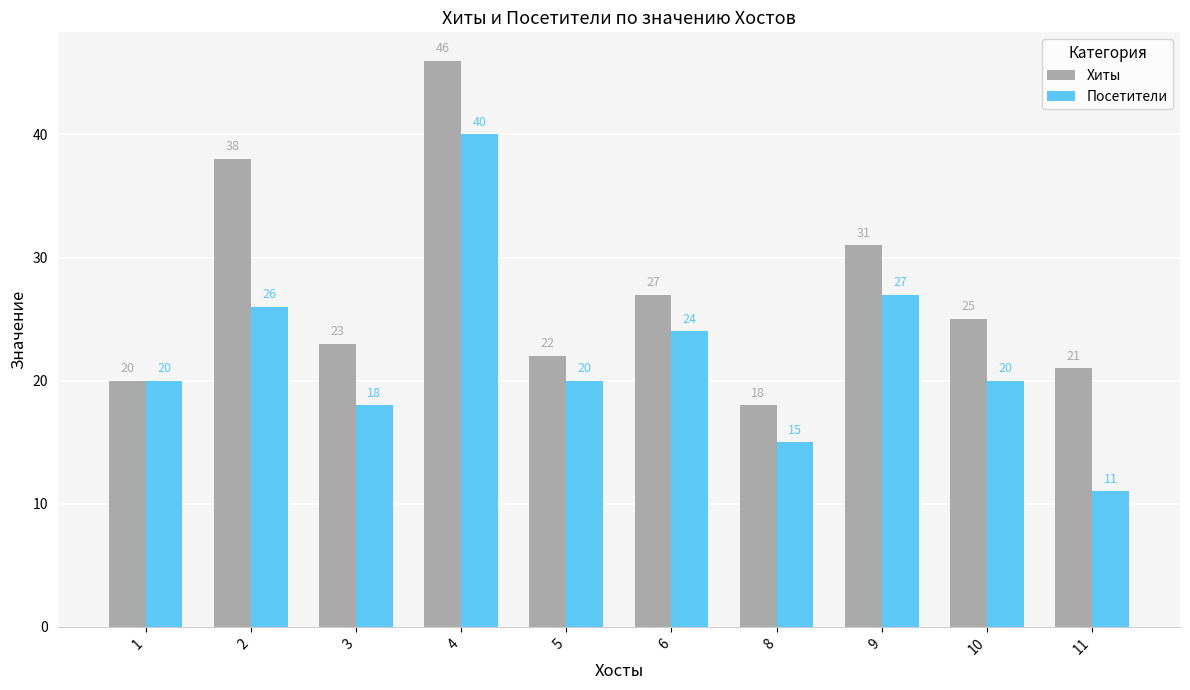

What is the value of the Посетители bar at the 5th from the left?

20